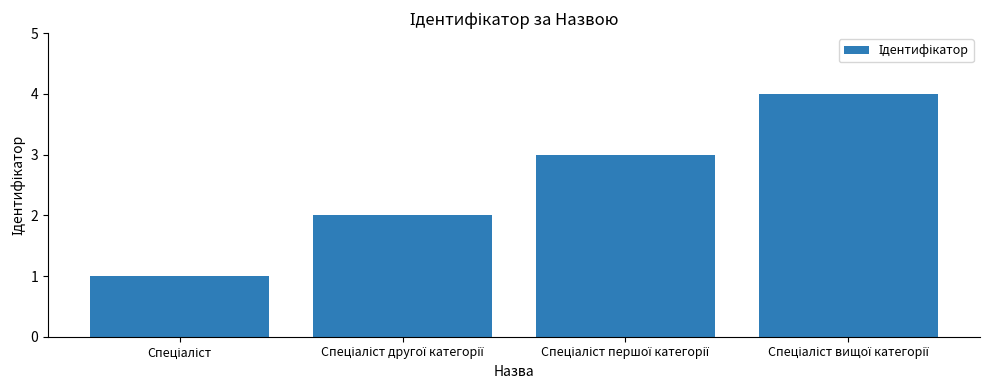

Count the number of categories in the chart.

4